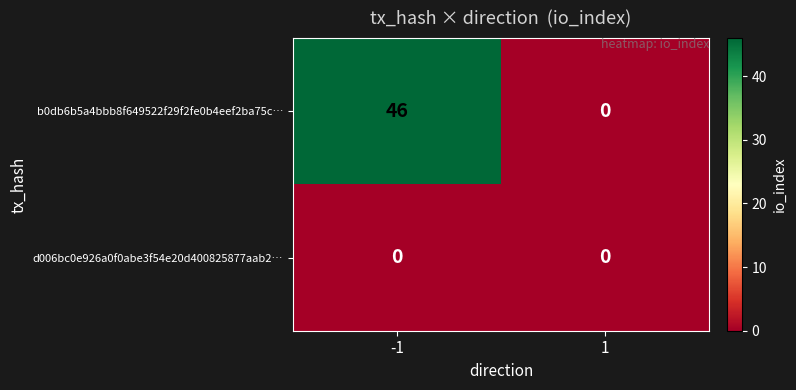

What is the maximum value for b0db6b5a4bbb8f649522f29f2fe0b4eef2ba75c…?

46